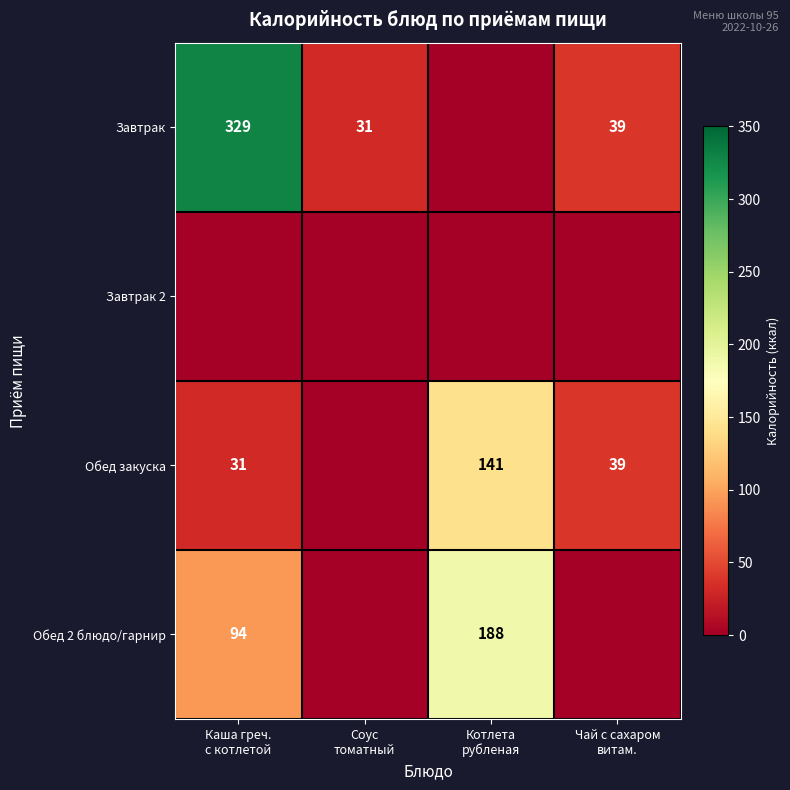

List the series in order of their overall mean, highest first.

Завтрак, Обед 2 блюдо/гарнир, Обед закуска, Завтрак 2